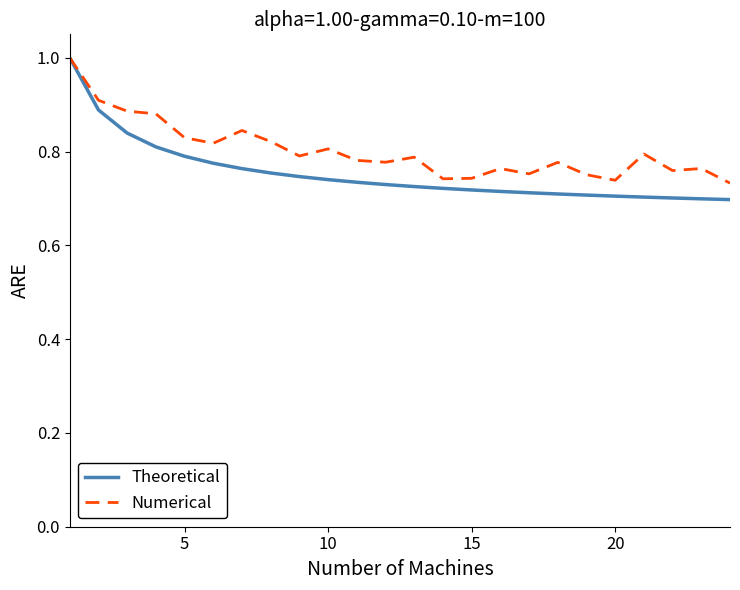

How many categories are shown in the chart?

24